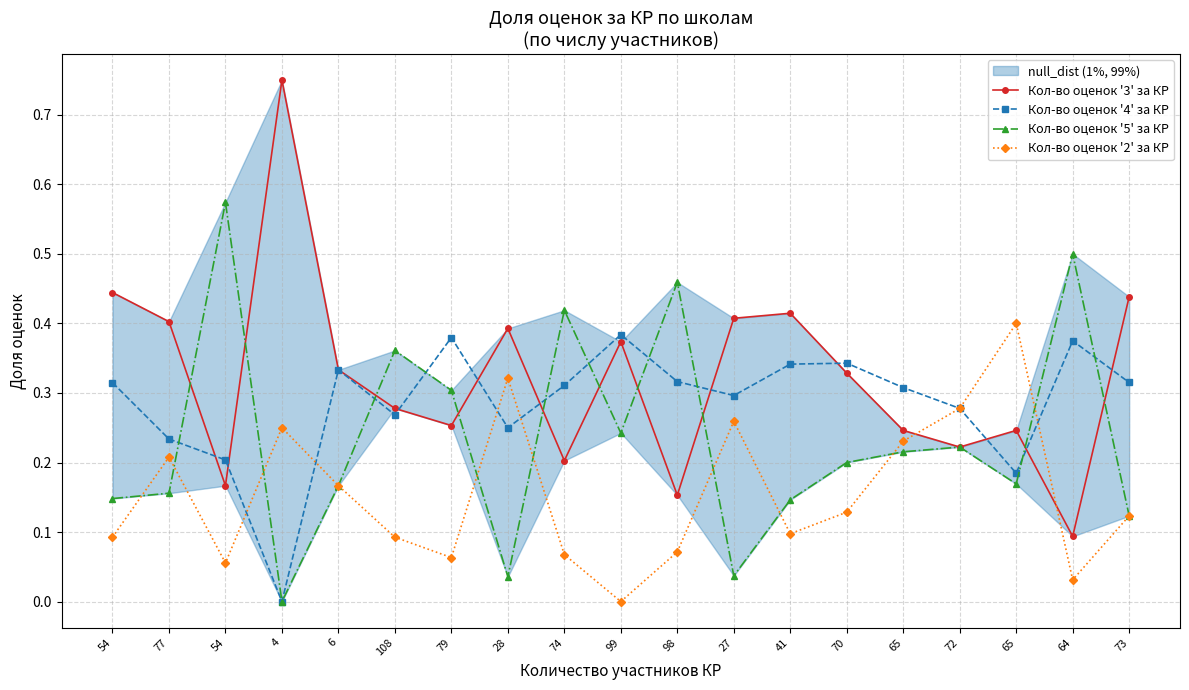

What is the maximum value for Кол-во оценок '3' за КР?

0.8